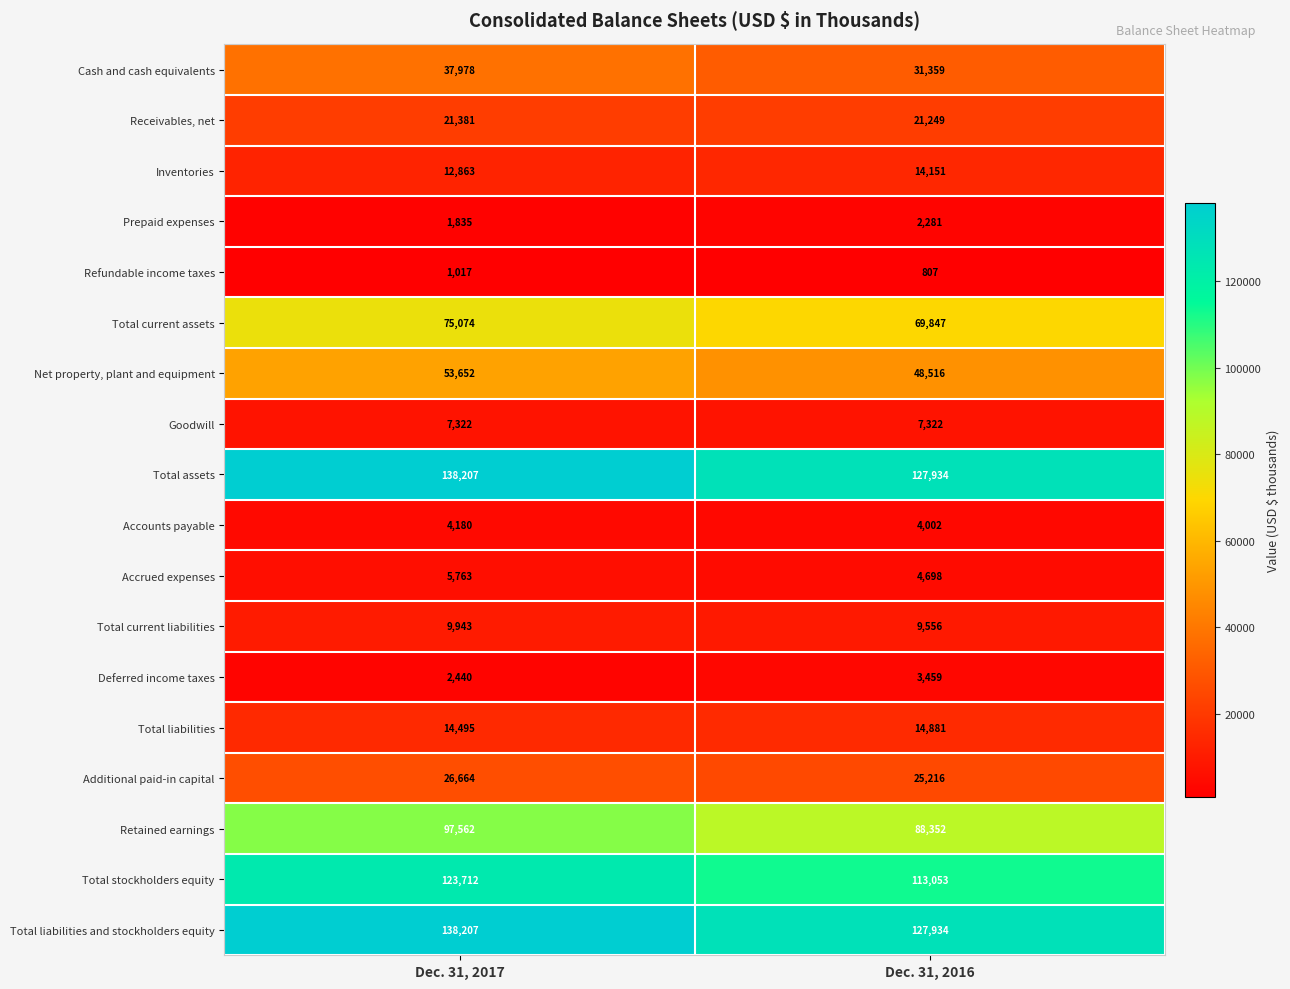

How many categories are shown in the chart?

2